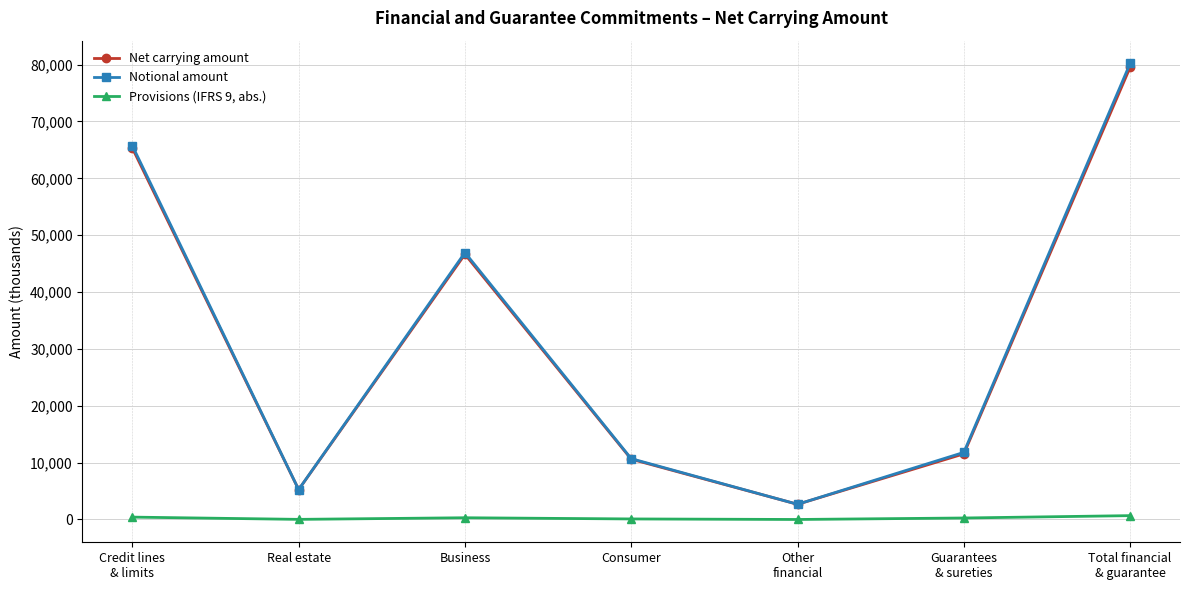

Is this an area chart (filled region under the line)?

No